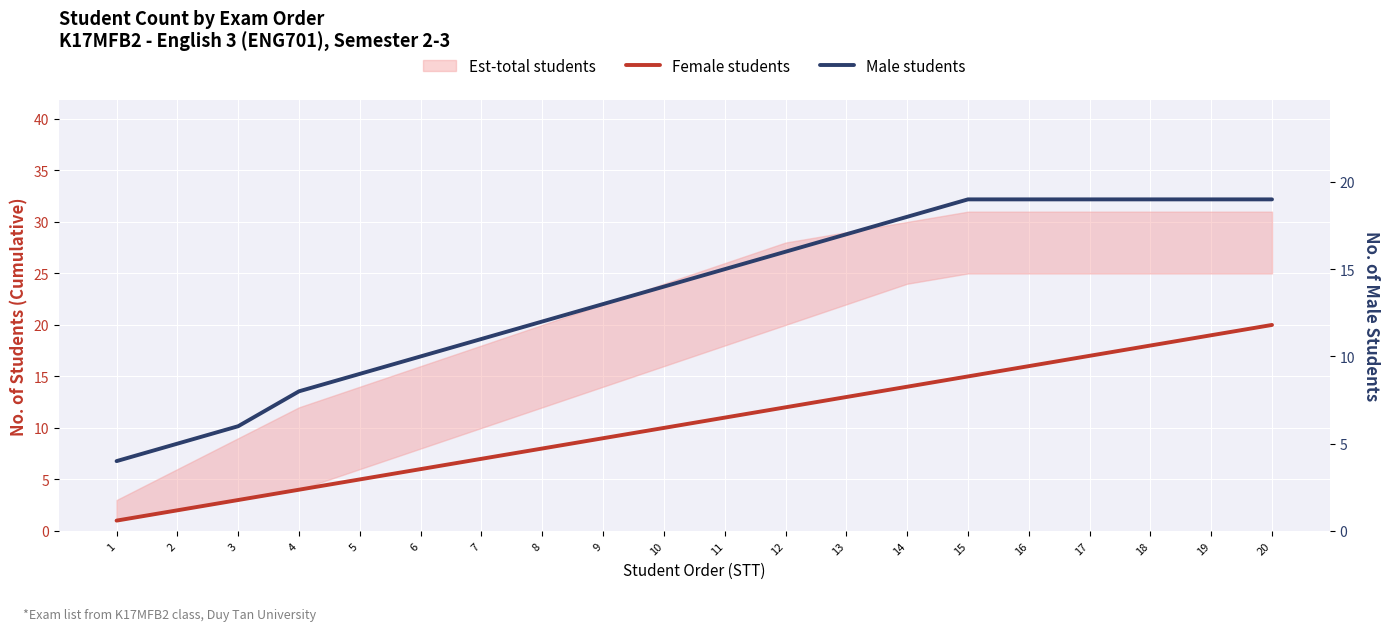

Is the value of Male students at 4 greater than the value of Female students at 7?

Yes